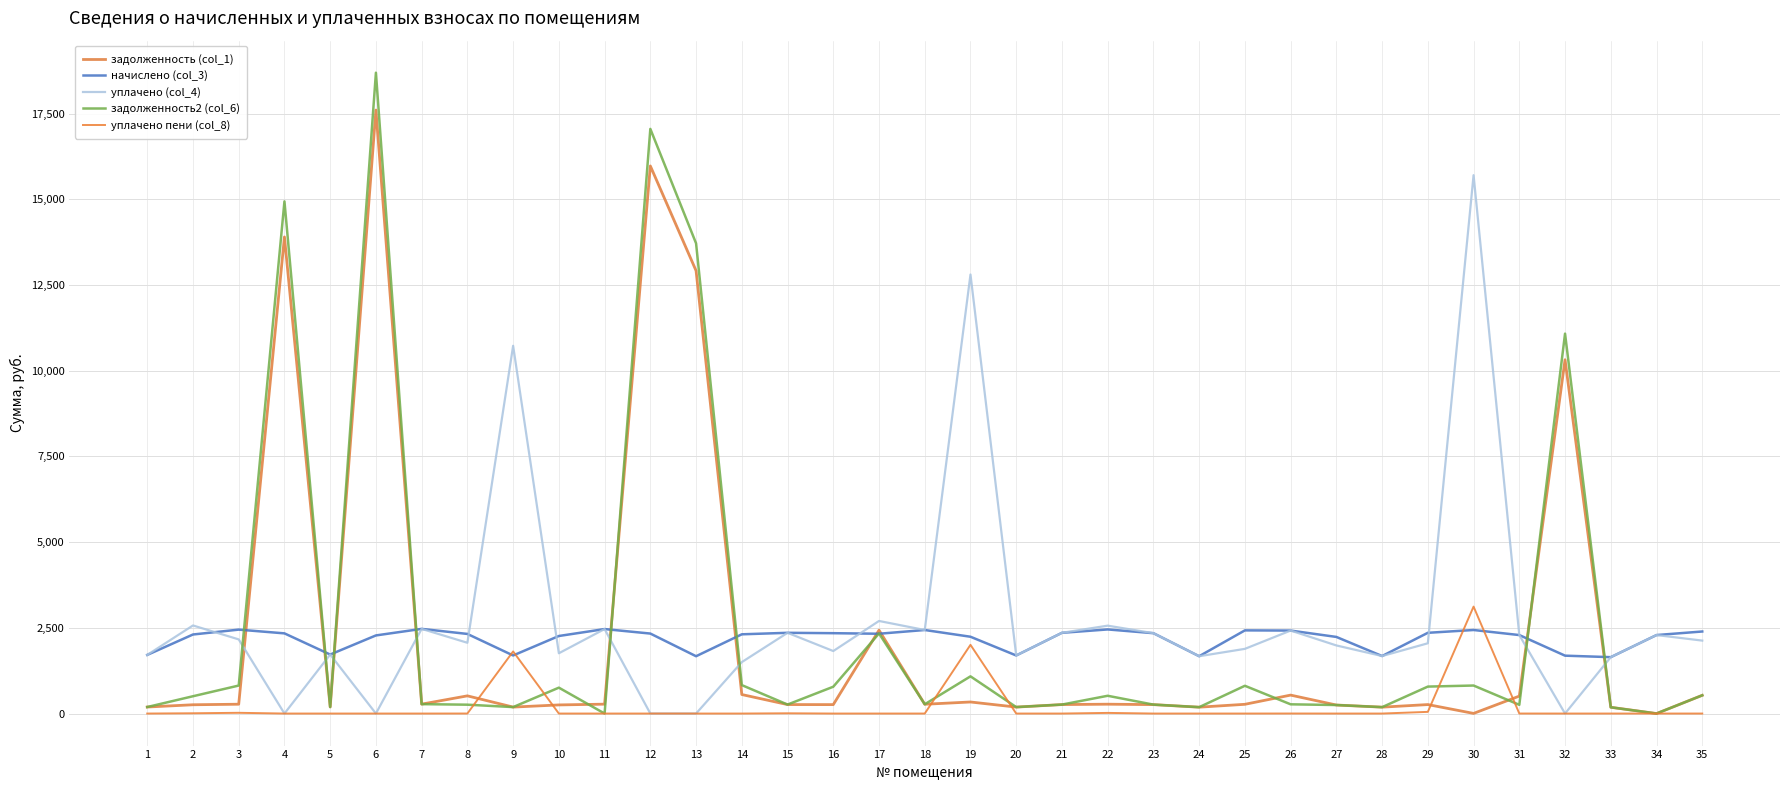

How many lines are shown in the chart?

5